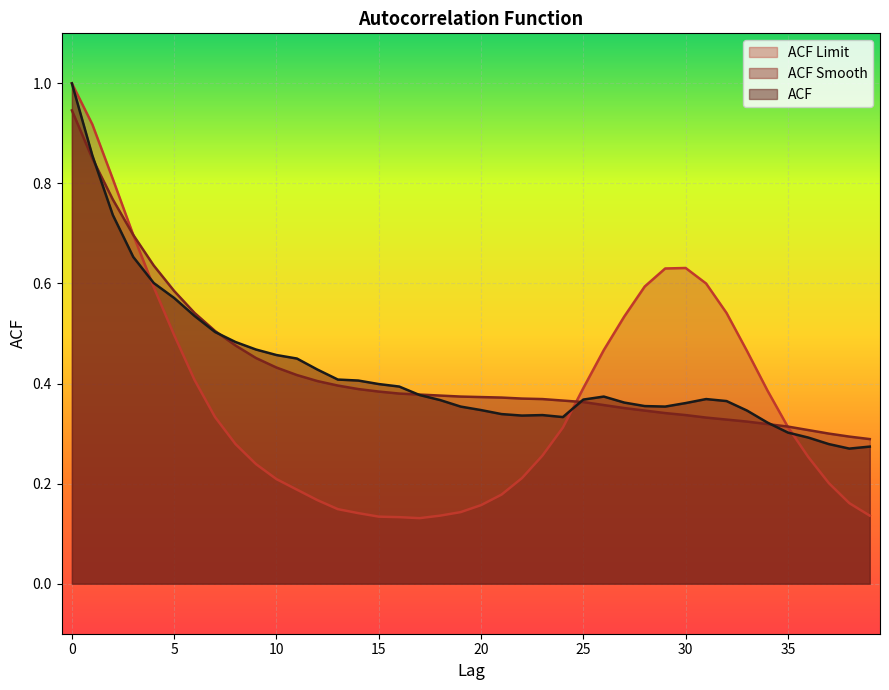

What is the value of the acf_shown_smooth point at the 22nd from the left?

0.4